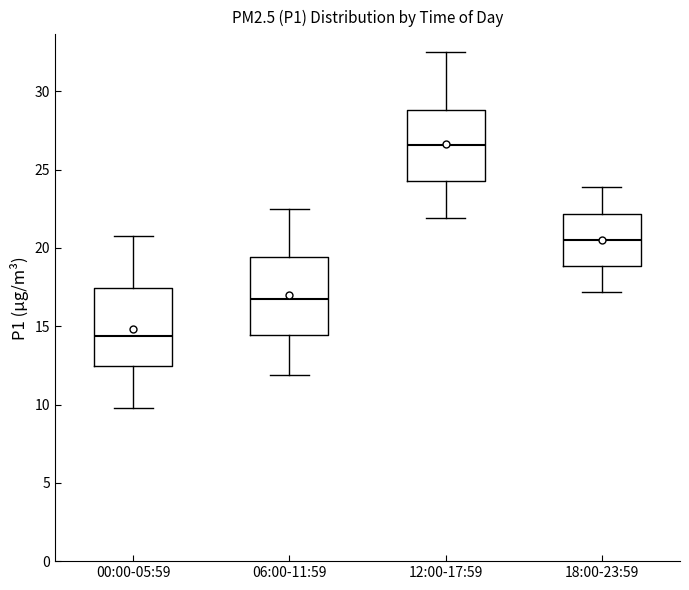

Which box has the highest median line?

12:00-17:59